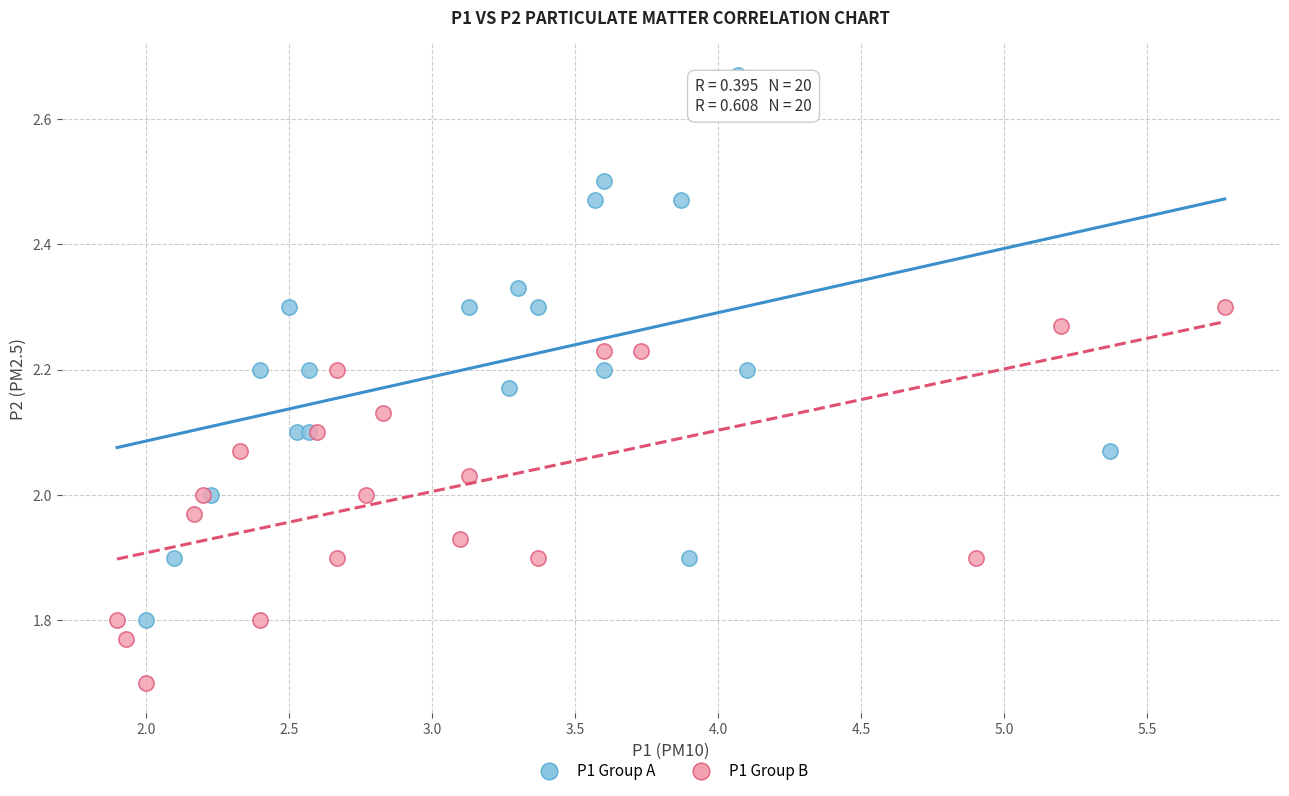

Which series reaches the maximum Y coordinate?

P1 Group A